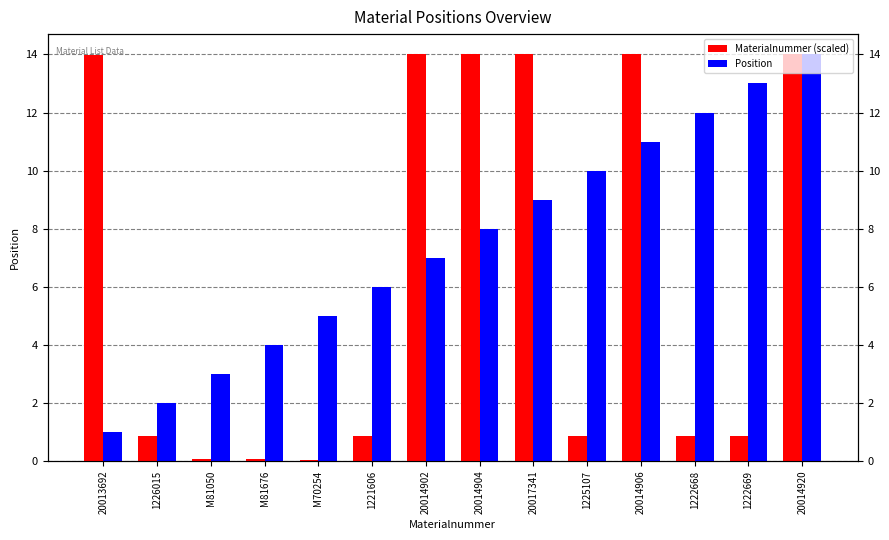

Which series changed the most between 20017341 and 20014906?

Position